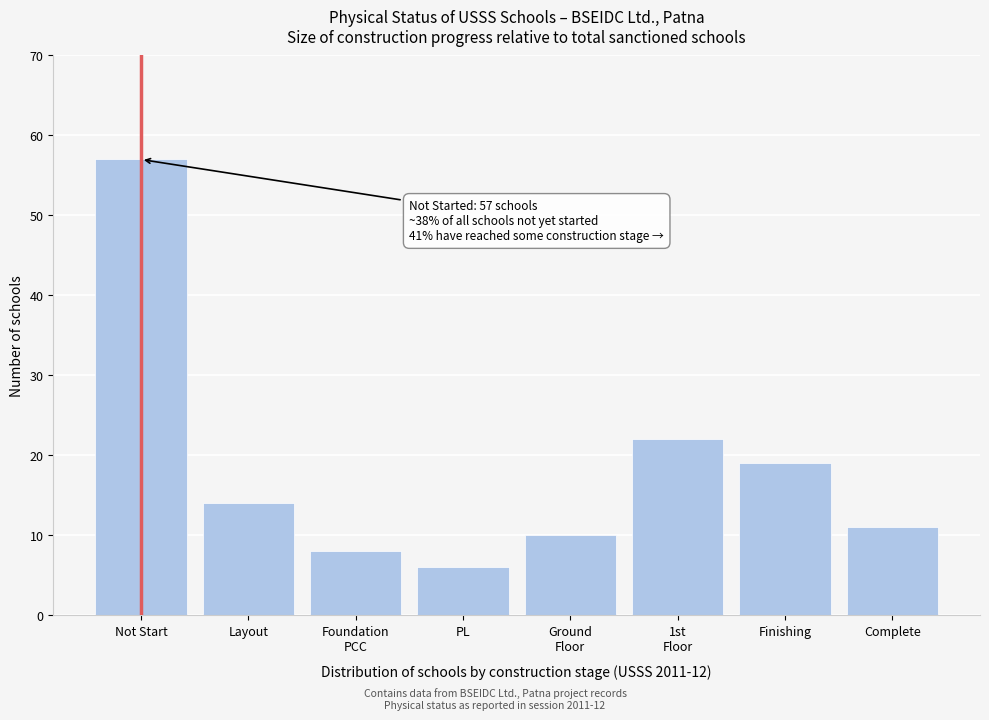

Reading left to right, list all the values displayed in this chart.

57	14	8	6	10	22	19	11